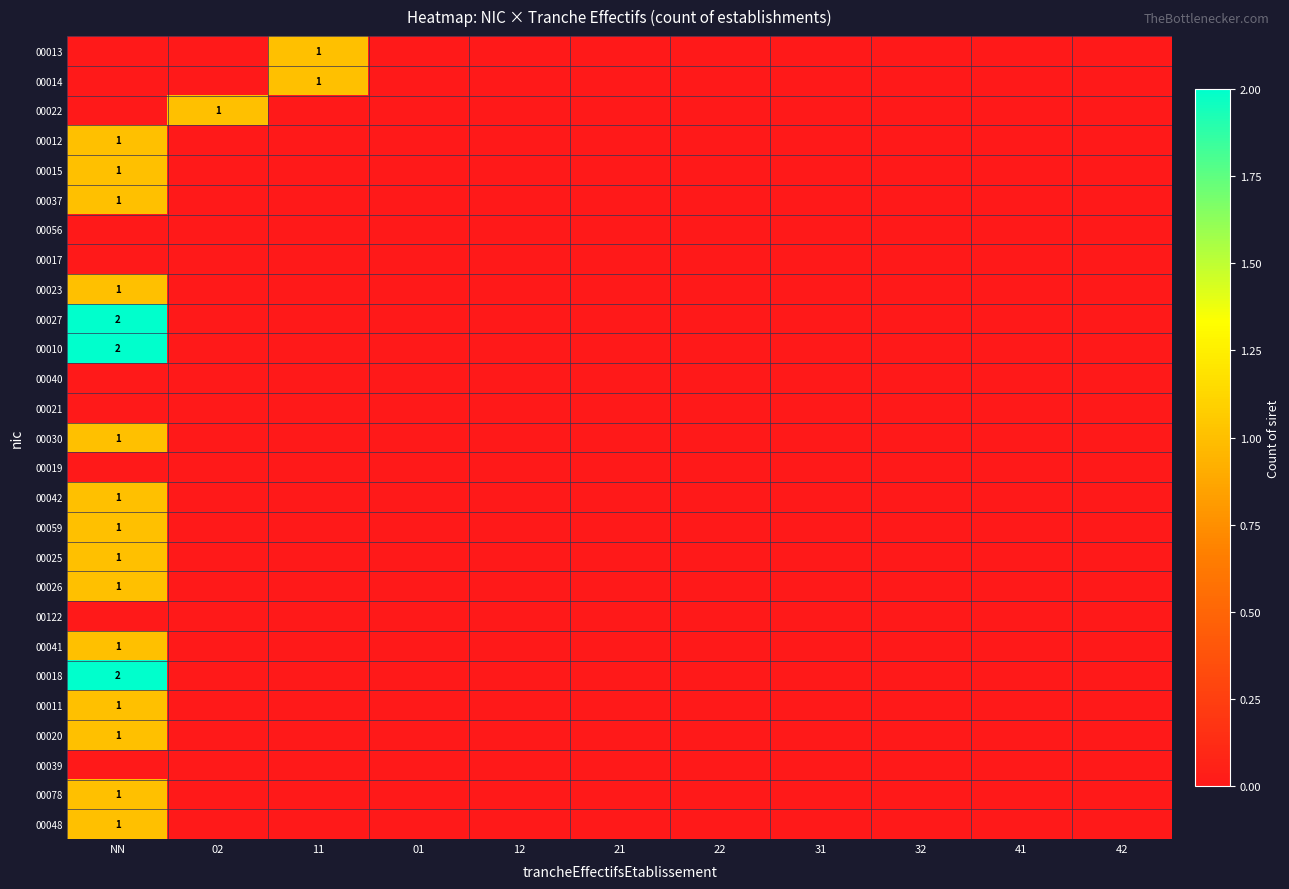

True or false: 00025 has a value of 1 at NN.

True